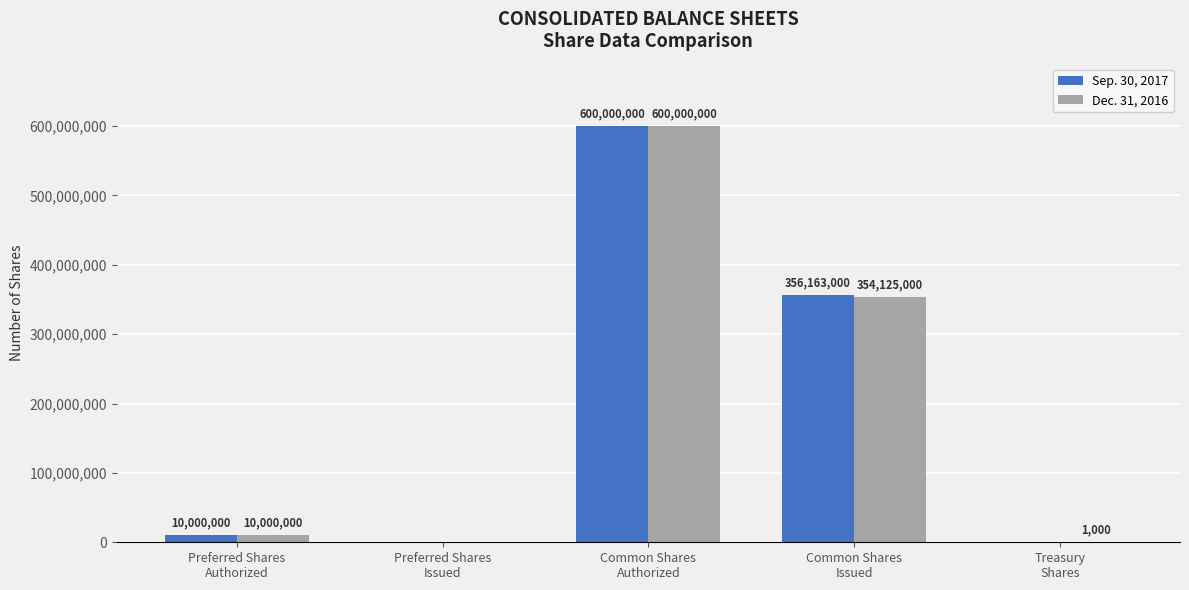

What is the average value of the Sep. 30, 2017 series?

193232600